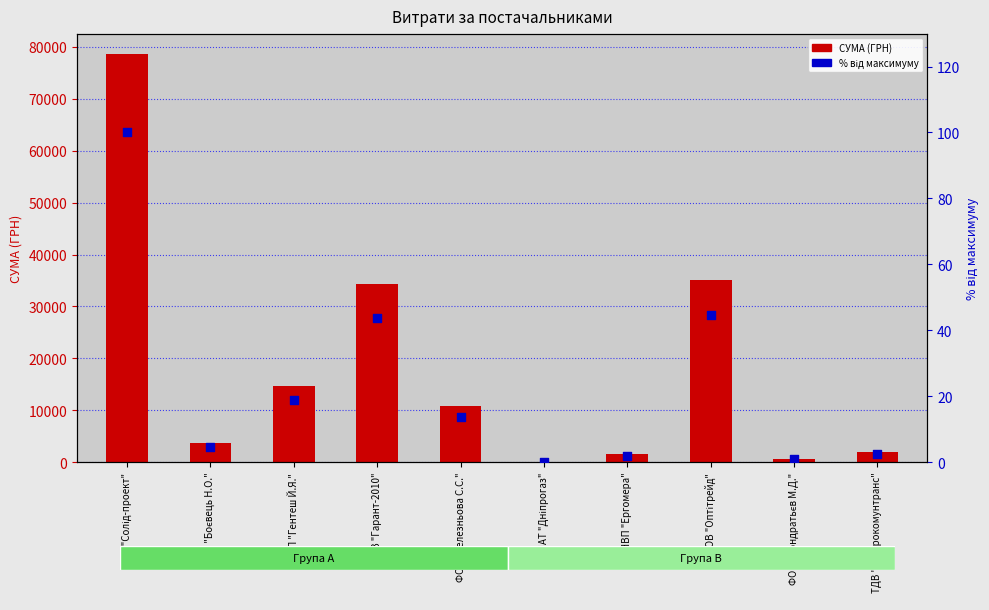

Which series reaches the minimum Y coordinate?

% від максимуму